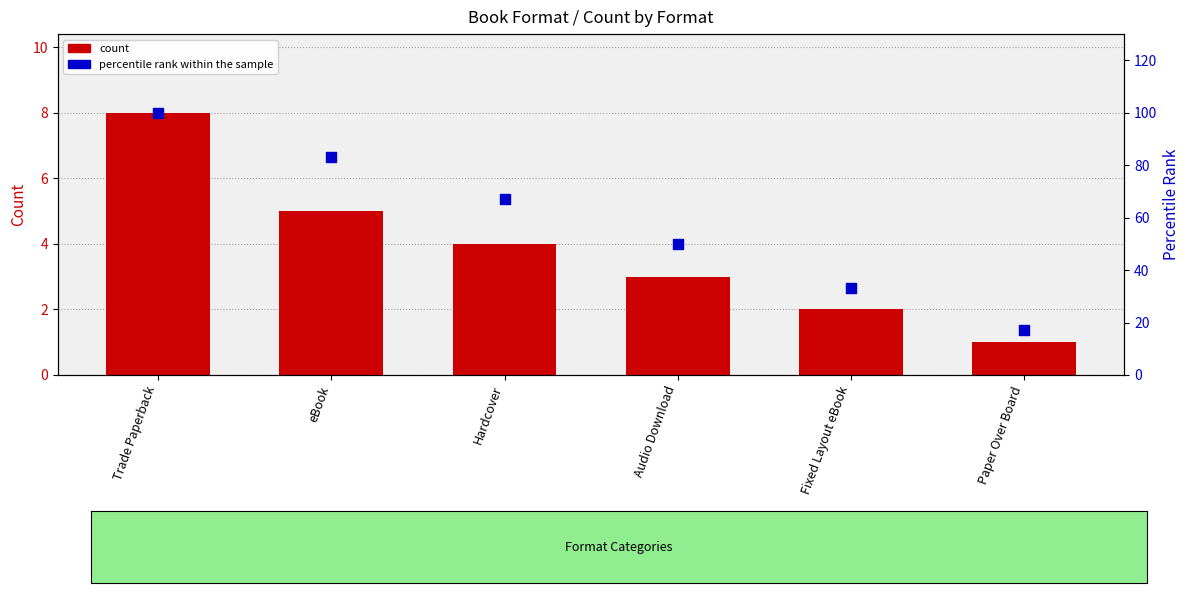

Which series has the widest spread of Y values?

percentile rank within the sample